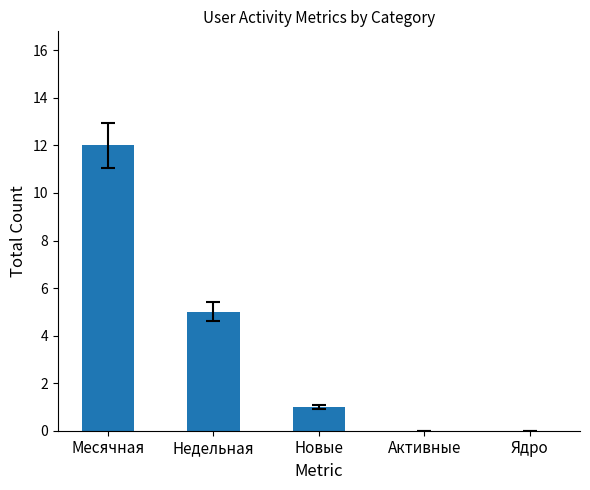

Reading left to right, what are all the values shown in this chart?

Месячная=12	Недельная=5	Новые=1	Активные=0	Ядро=0